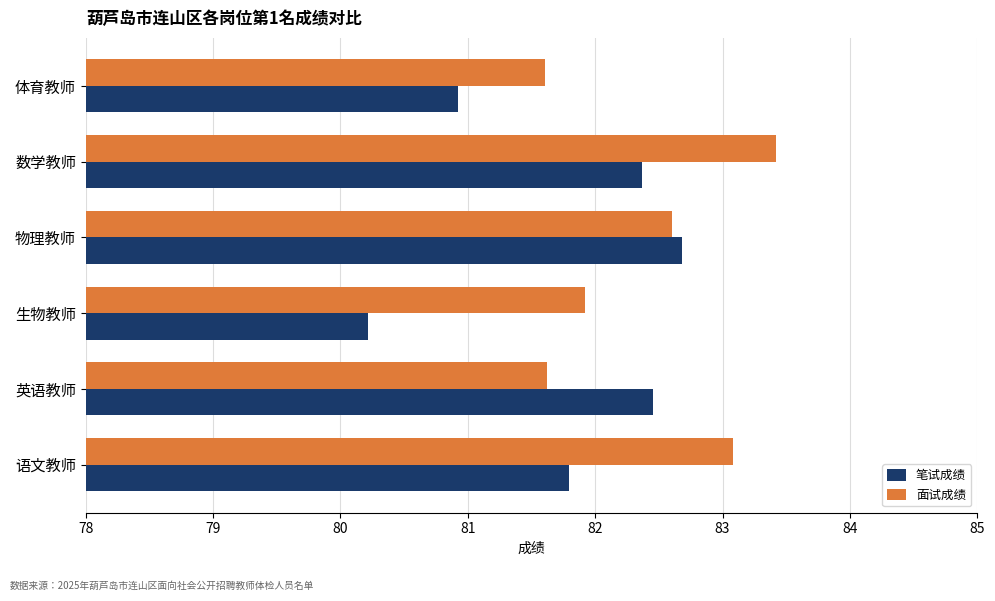

What are all the series names shown in the legend?

笔试成绩, 面试成绩